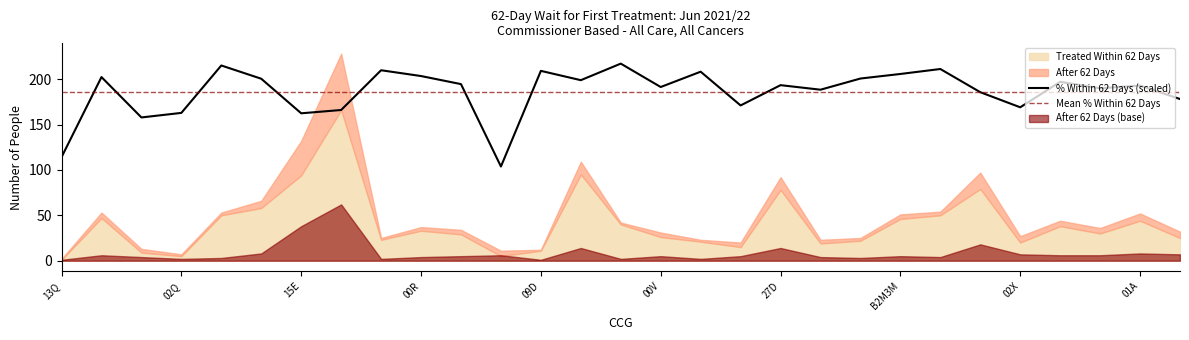

What position from the left is 14Y?

15